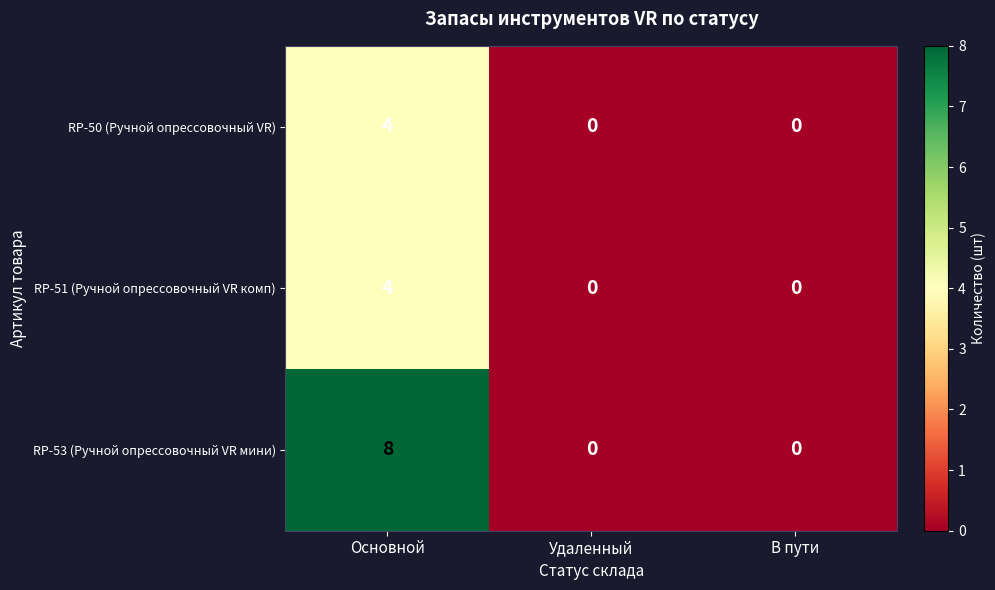

Which series has the largest total across all categories?

RP-53 (Ручной опрессовочный VR мини)